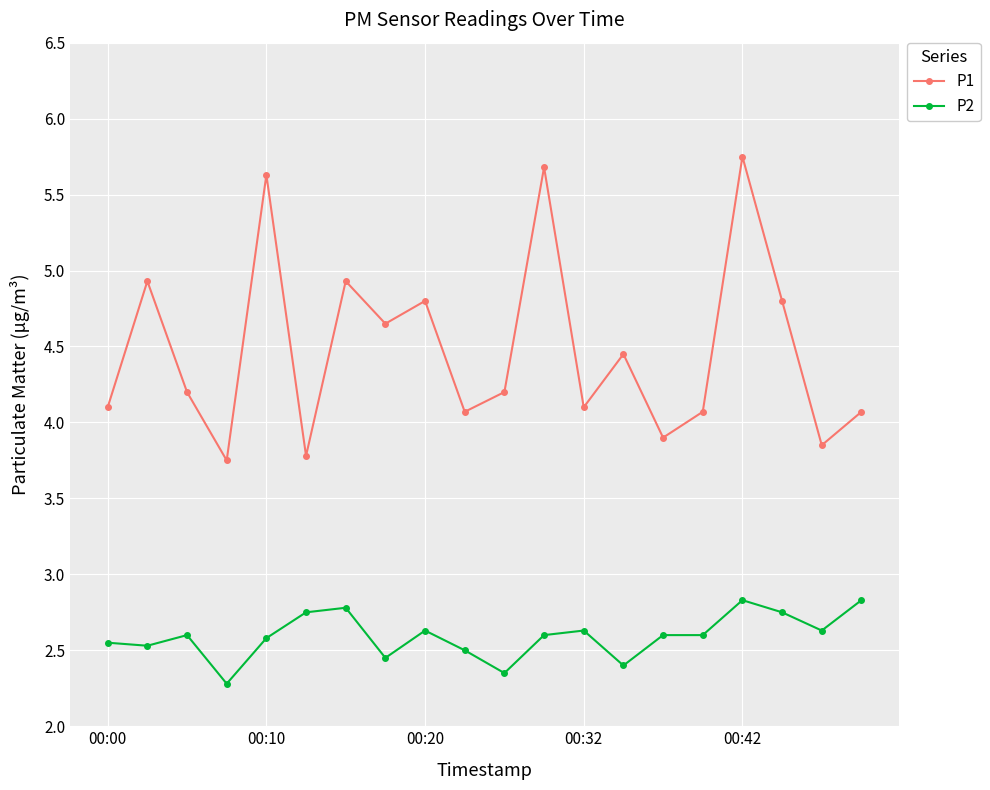

How many data points does each series have?

20